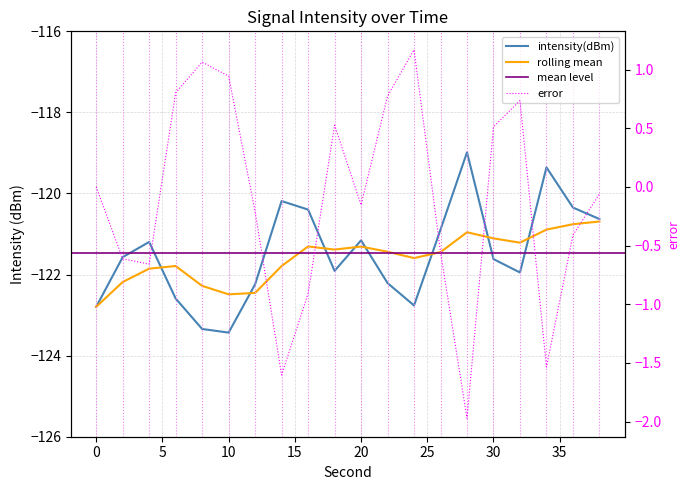

Reading right to left, extract all data points from this chart.

intensity(dBm): -120.6	-120.3	-119.4	-121.9	-121.6	-119.0	-120.9	-122.8	-122.2	-121.2	-121.9	-120.4	-120.2	-122.2	-123.4	-123.3	-122.6	-121.2	-121.6	-122.8
rolling_mean: -120.7	-120.8	-120.9	-121.2	-121.1	-121.0	-121.4	-121.6	-121.4	-121.3	-121.4	-121.3	-121.8	-122.5	-122.5	-122.3	-121.8	-121.9	-122.2	-122.8